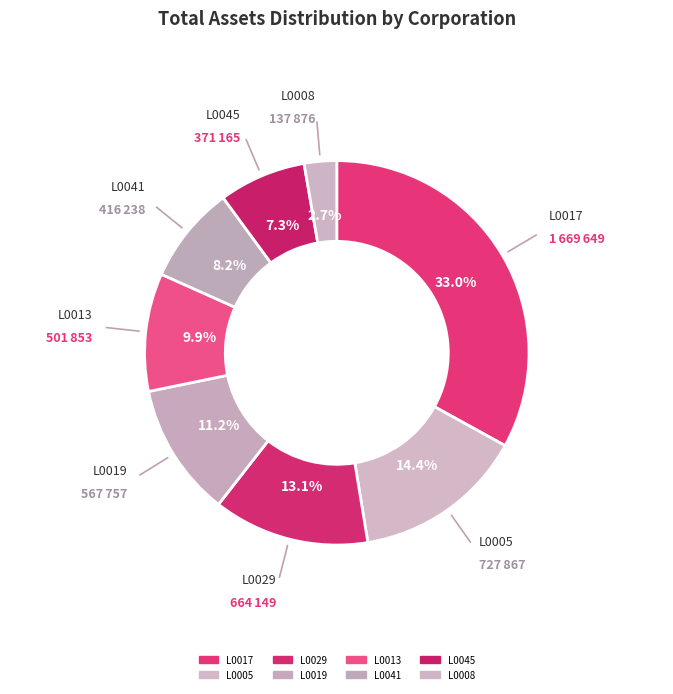

Is L0045 the majority of the pie?

No